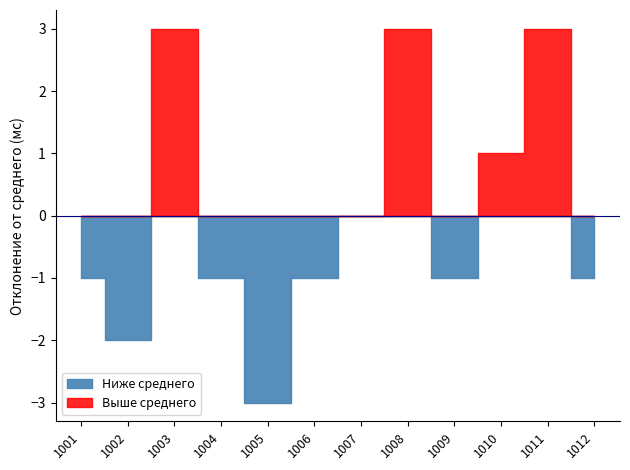

List the labels in order of value, largest first.

1003, 1008, 1011, 1010, 1007, 1001, 1004, 1006, 1009, 1012, 1002, 1005